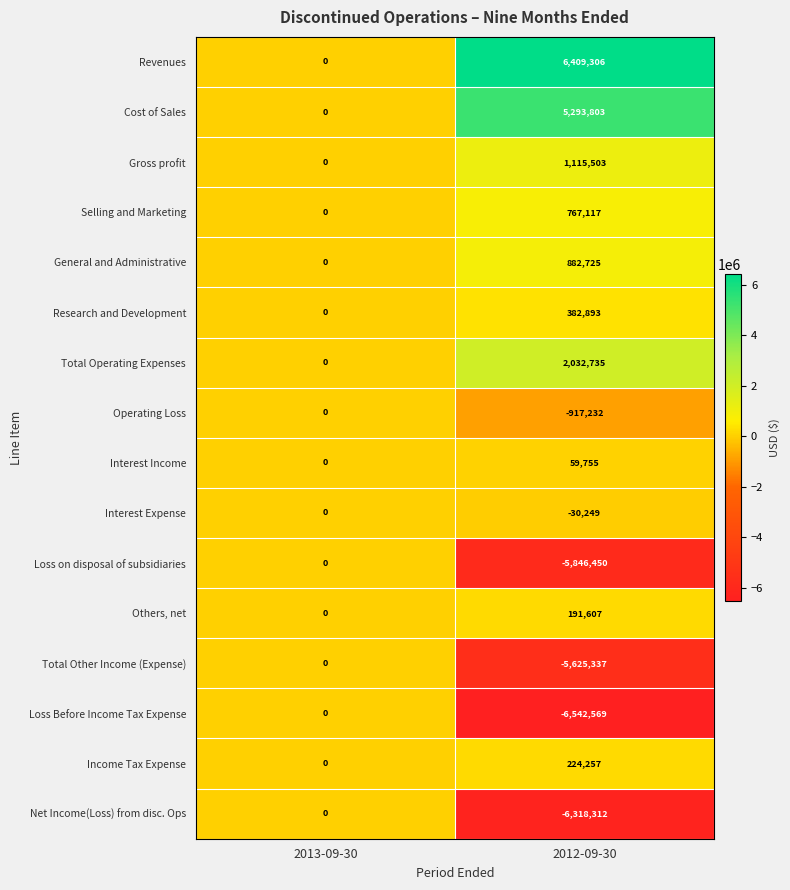

List the labels in order of Cost of Sales value, largest first.

2012-09-30, 2013-09-30